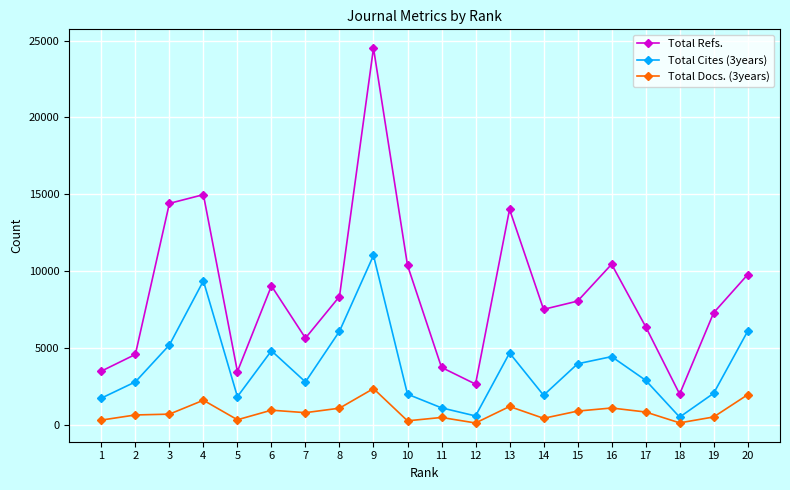

What is the smallest value displayed?

114